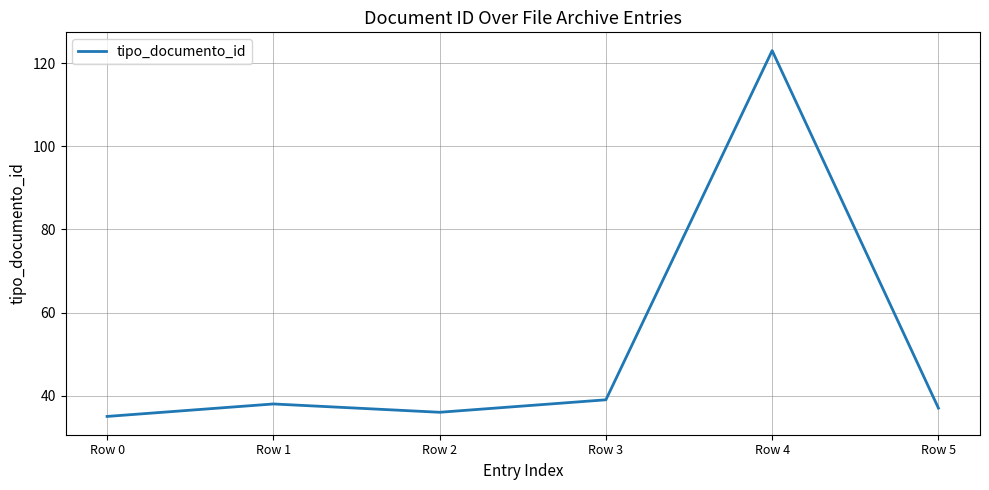

At which category does the data reach its first local peak?

Row 1